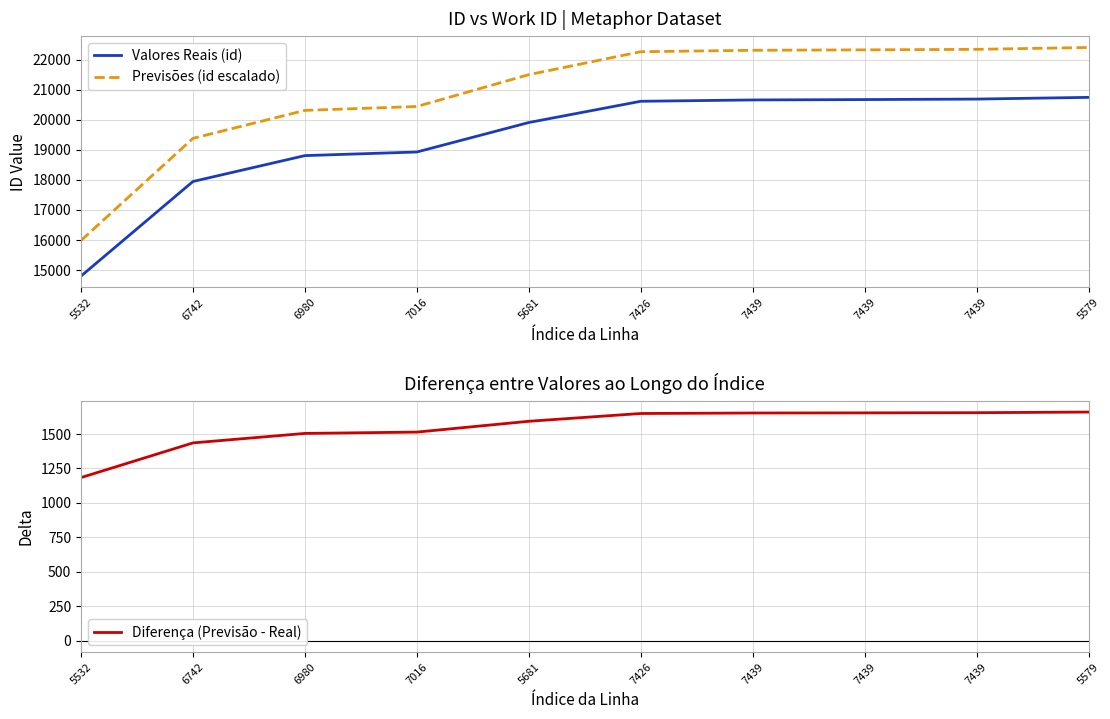

What is the difference between the Previsões (id escalado) values at 5532 and 6980?

4328.6